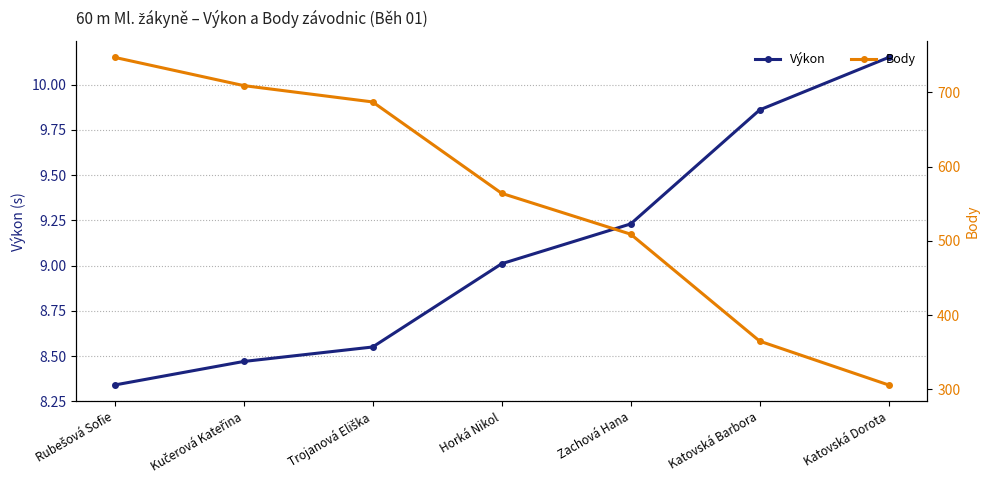

Which label corresponds to the smallest value in the chart?

Rubešová Sofie